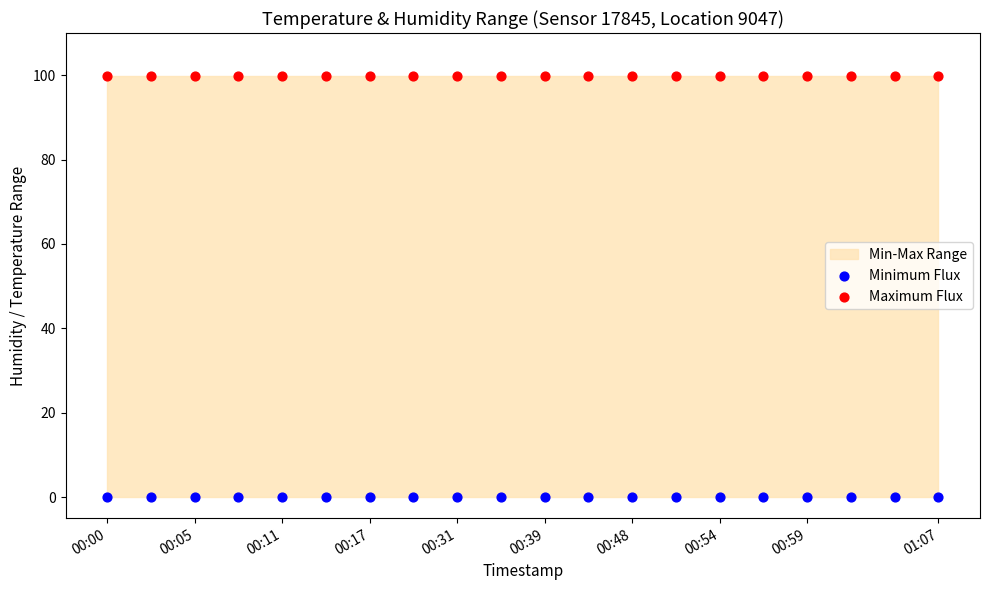

Which series reaches the maximum Y coordinate?

Maximum Flux